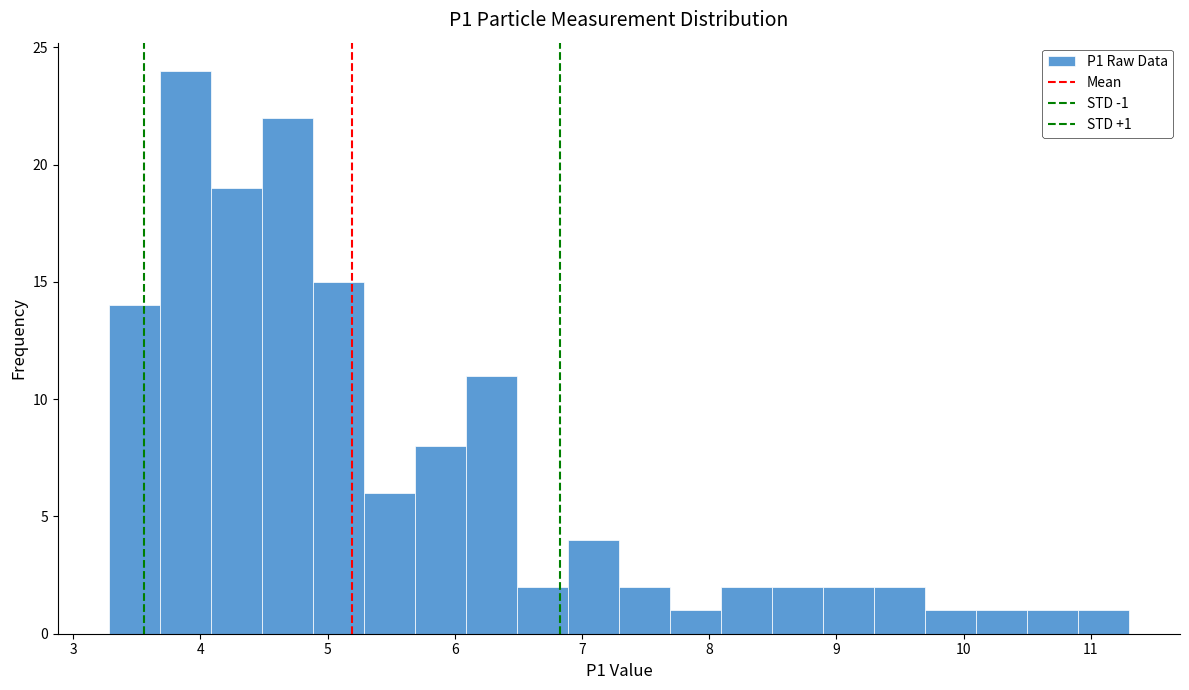

Over which range of the x-axis is the bar tallest?

3.7 to 4.1